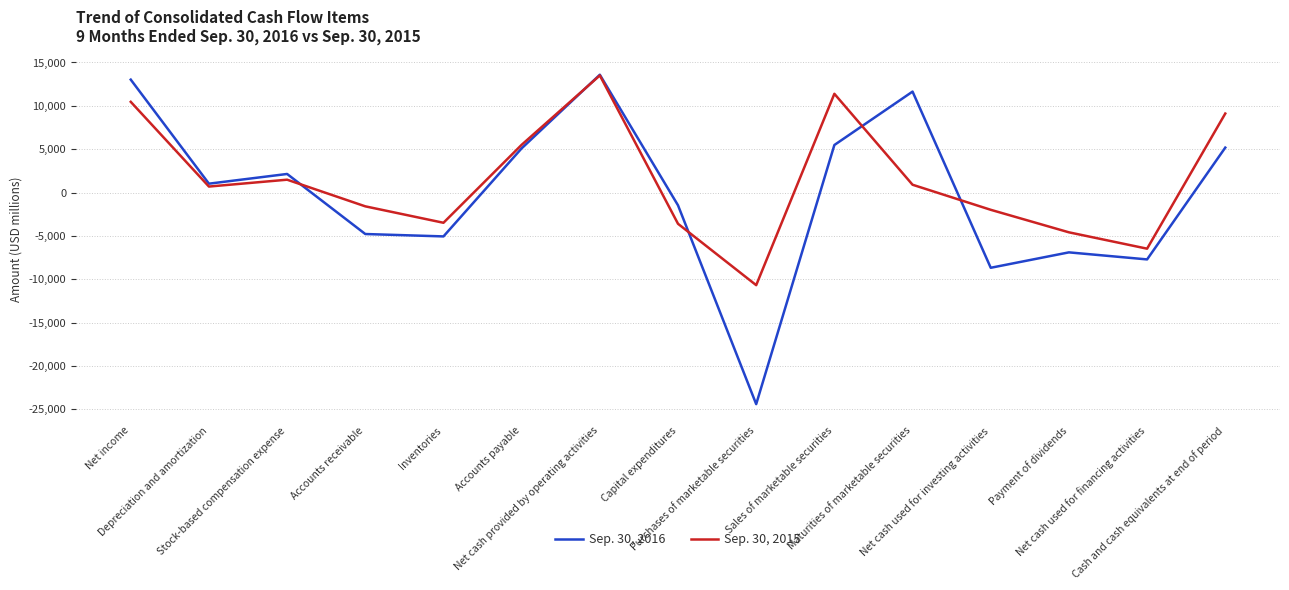

How many positive values does the Sep. 30, 2015 series have?

8